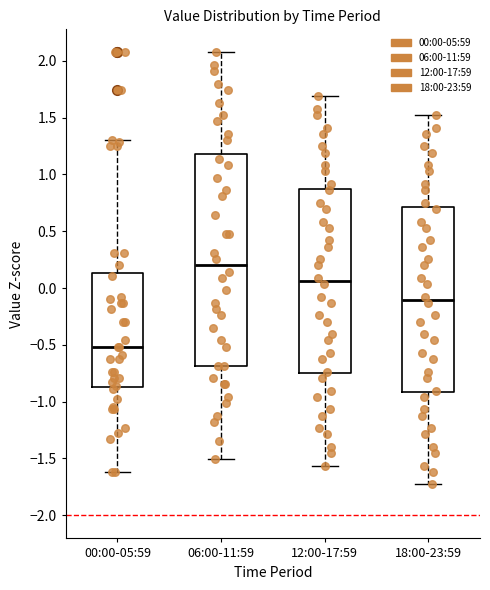

Where does the upper whisker of the box for 12:00-17:59 end on the y-axis? The values are not printed on the chart, so give them approximately, as read against the axis.

1.70